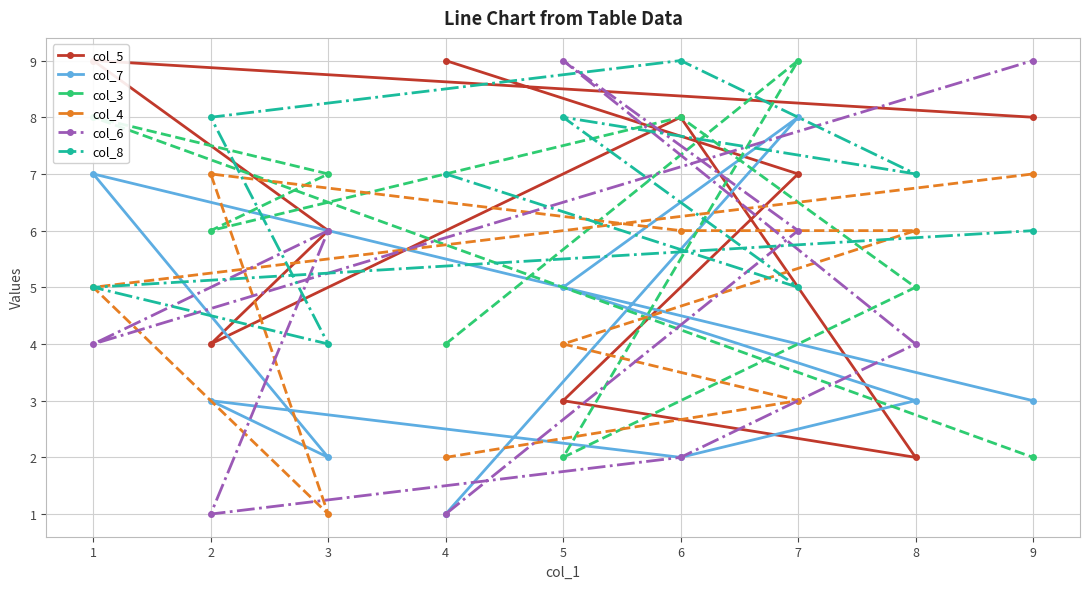

What position from the left is 5?

3